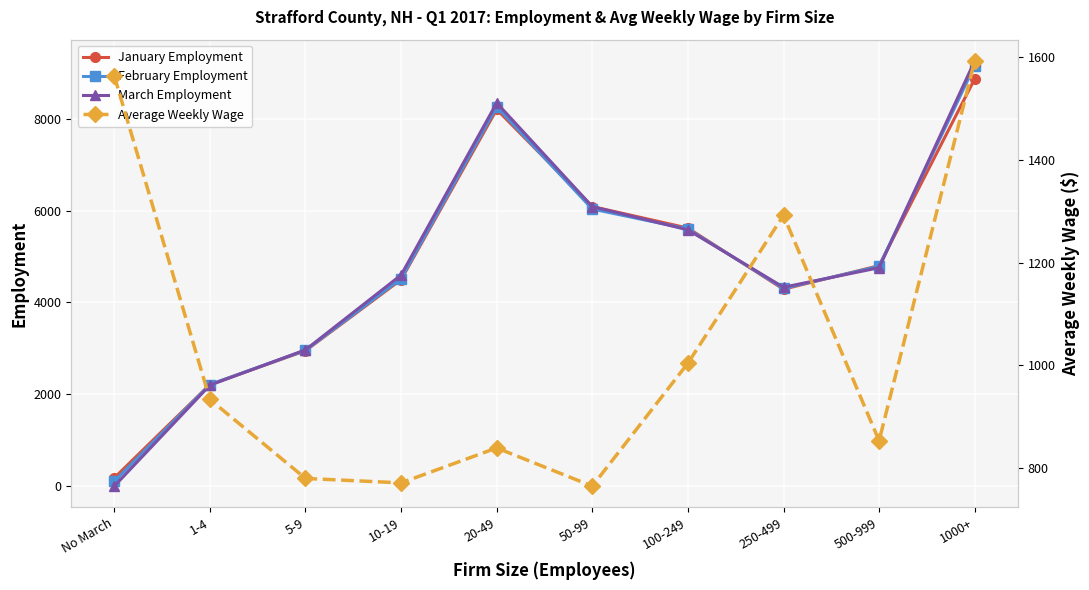

Rank the series at 5-9 from highest to lowest value.

March Employment, February Employment, January Employment, Average Weekly Wage